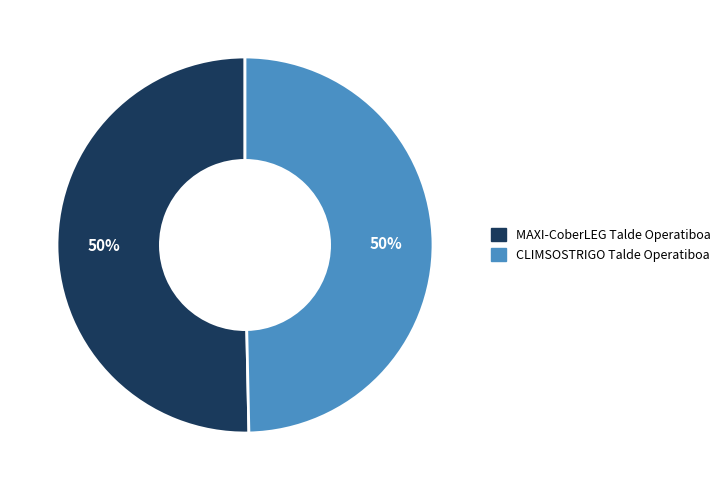

What is the ratio of the value at CLIMSOSTRIGO Talde Operatiboa to the value at MAXI-CoberLEG Talde Operatiboa?

1.0